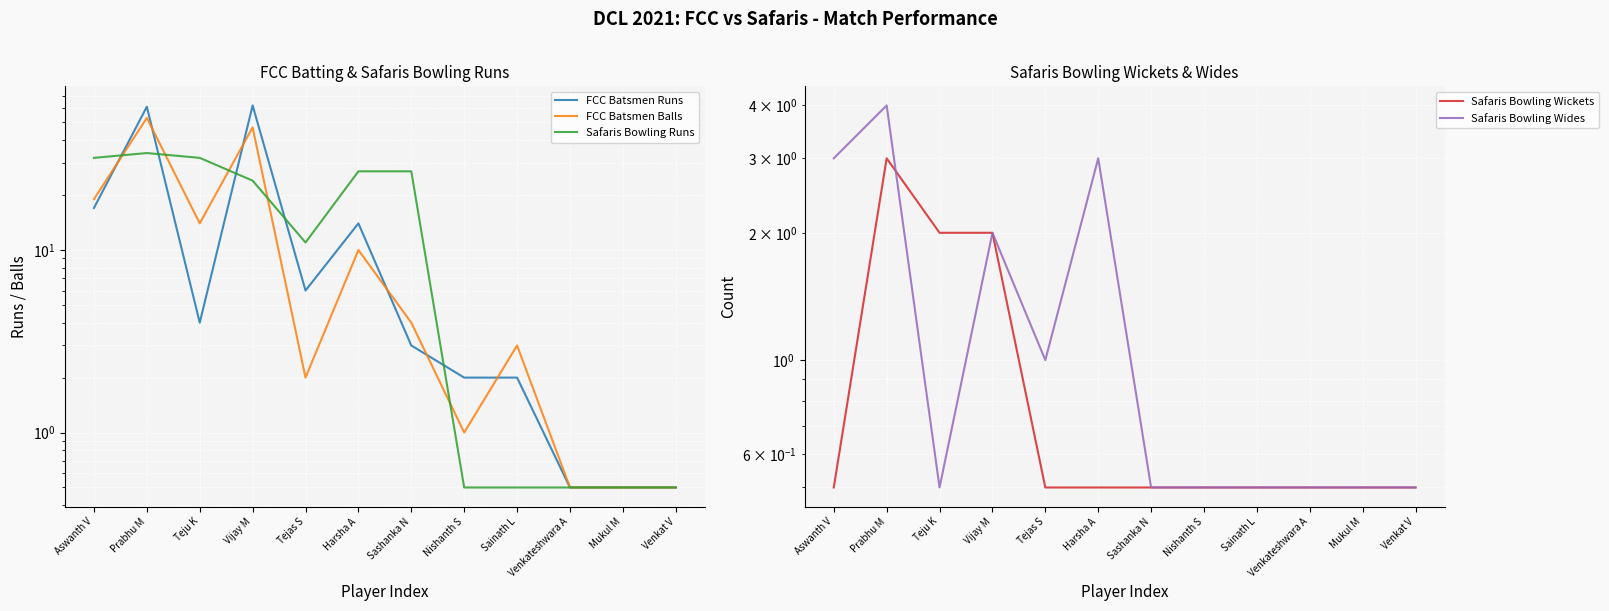

List the series in order of their peak value, lowest first.

Safaris Bowling Wickets, Safaris Bowling Wides, Safaris Bowling Runs, FCC Batsmen Balls, FCC Batsmen Runs